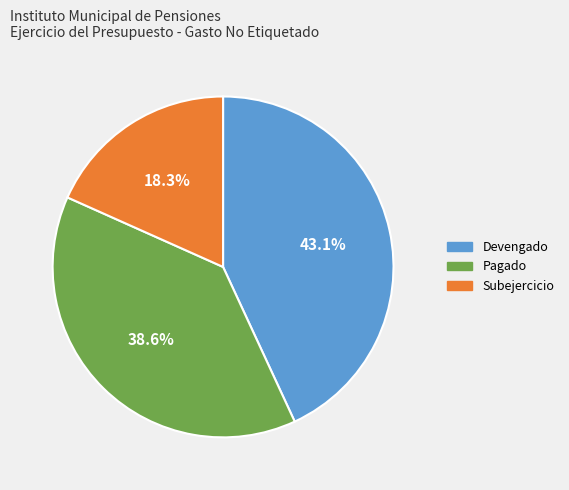

Is the sum of Pagado and Devengado greater than half?

Yes